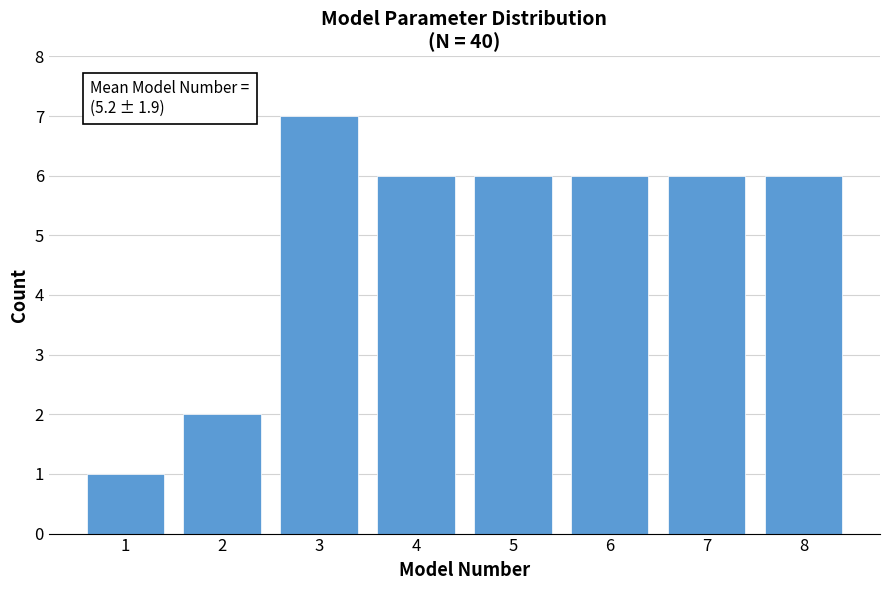

Reading left to right, extract all data points from this chart.

1=1	2=2	3=7	4=6	5=6	6=6	7=6	8=6